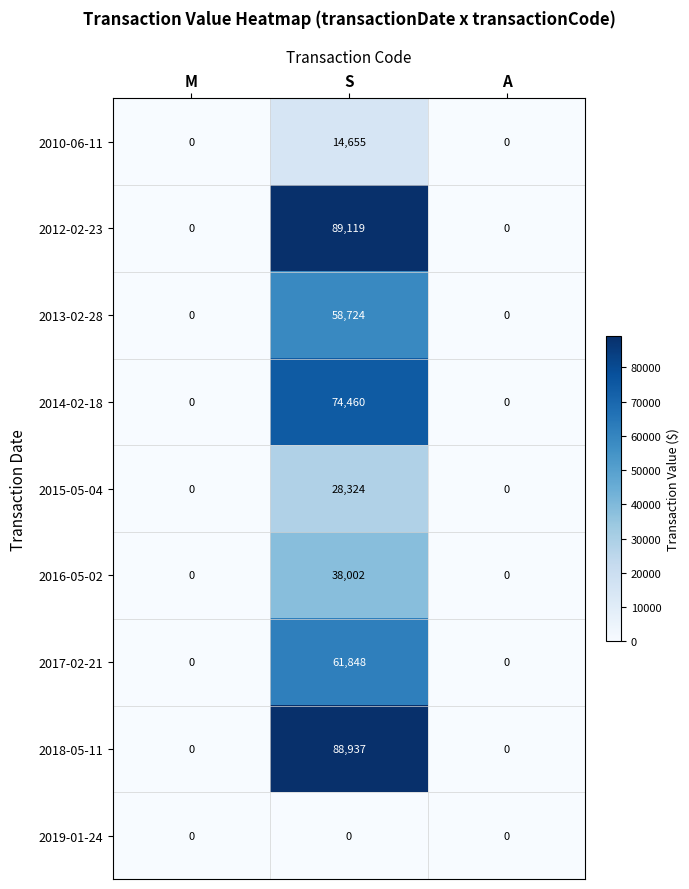

Reading left to right, transcribe all the data shown in this chart.

2010-06-11: 0	14655	0
2012-02-23: 0	89119	0
2013-02-28: 0	58724	0
2014-02-18: 0	74460	0
2015-05-04: 0	28324	0
2016-05-02: 0	38002	0
2017-02-21: 0	61848	0
2018-05-11: 0	88937	0
2019-01-24: 0	0	0